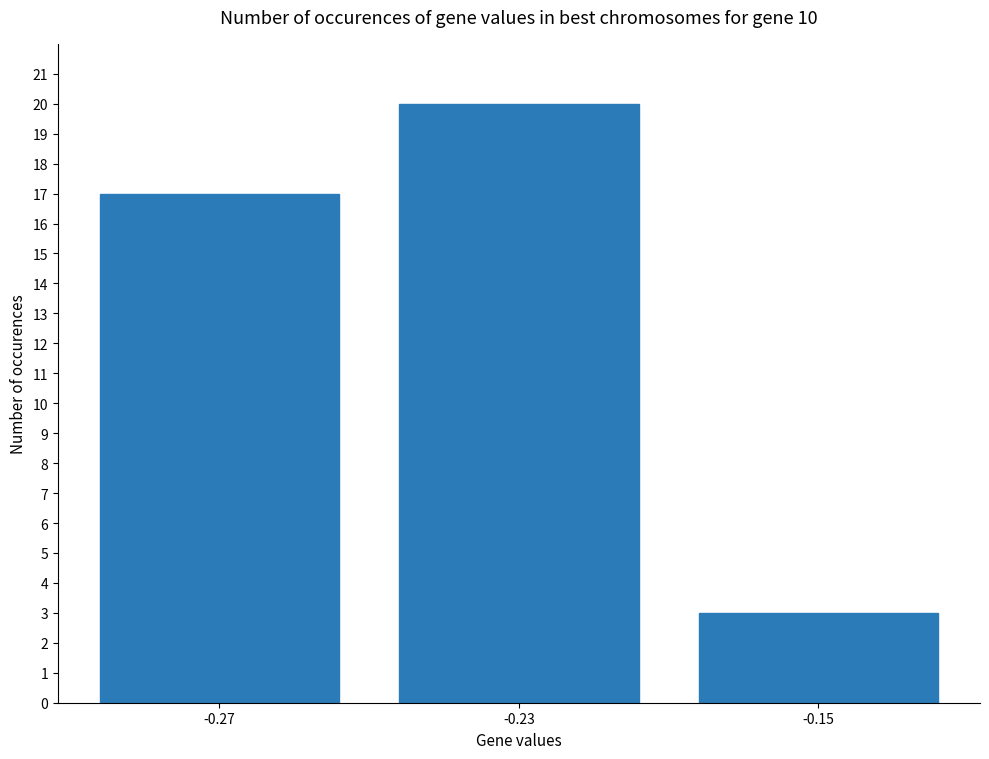

Count the number of categories in the chart.

3